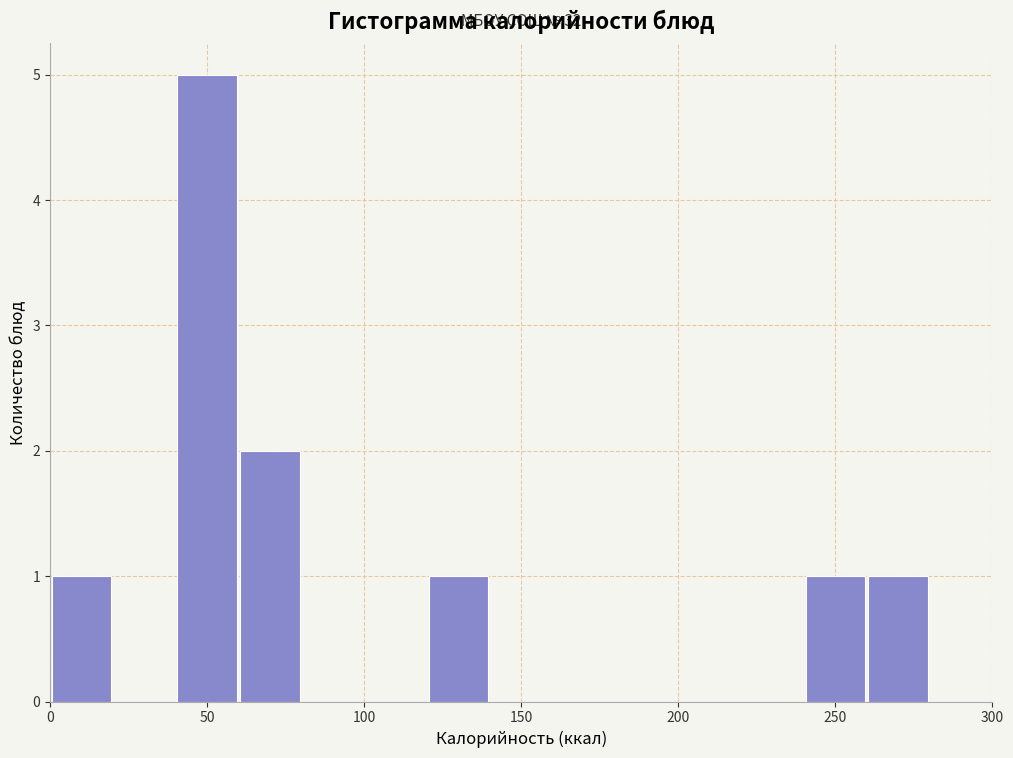

Which range on the x-axis has the tallest bar?

40 to 60